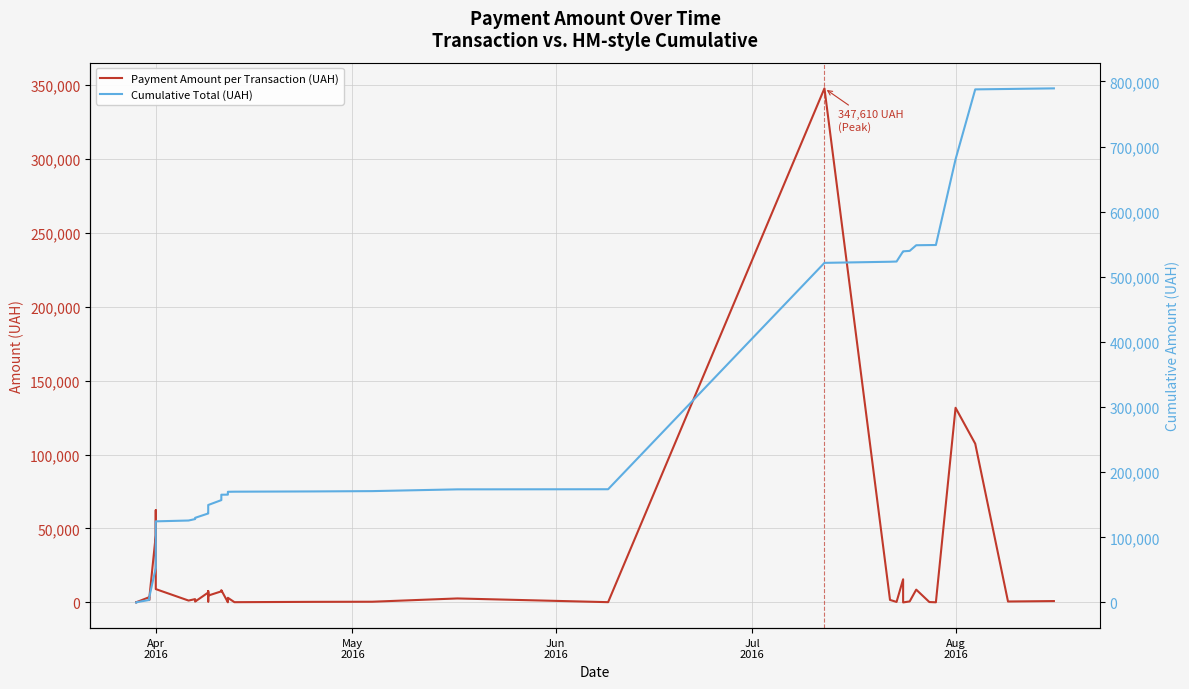

What is the value of the Cumulative Total (UAH) point at the 37th from the left?

680511.4